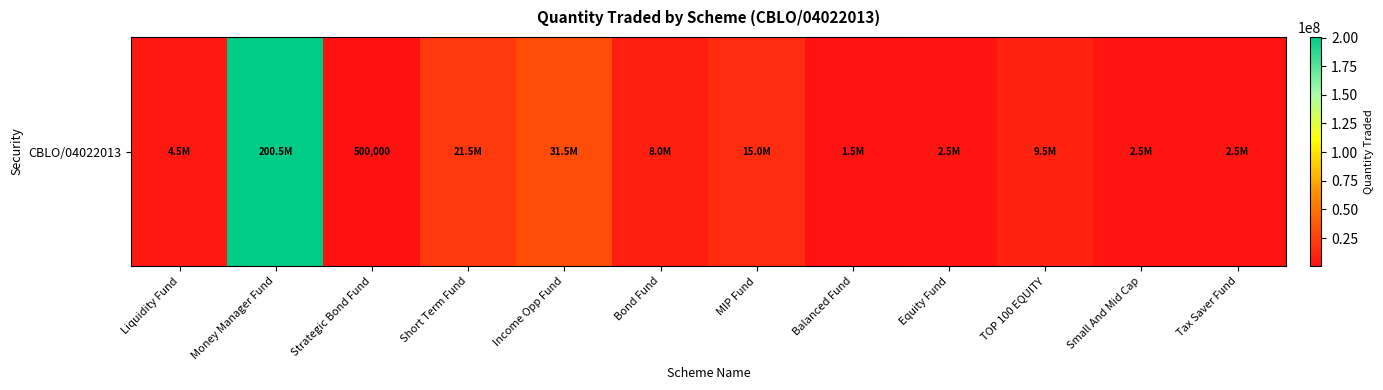

Reading right to left, what are all the values shown in this chart?

Tax Saver Fund=2500000	Small And Mid Cap=2500000	TOP 100 EQUITY=9500000	Equity Fund=2500000	Balanced Fund=1500000	MIP Fund=15000000	Bond Fund=8000000	Income Opp Fund=31500000	Short Term Fund=21500000	Strategic Bond Fund=500000	Money Manager Fund=200500000	Liquidity Fund=4500000